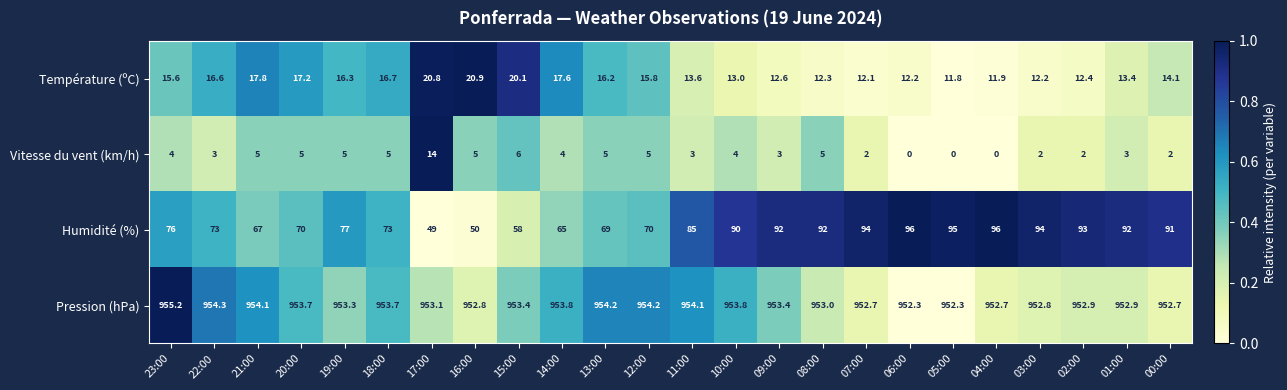

How many data points does each series have?

24